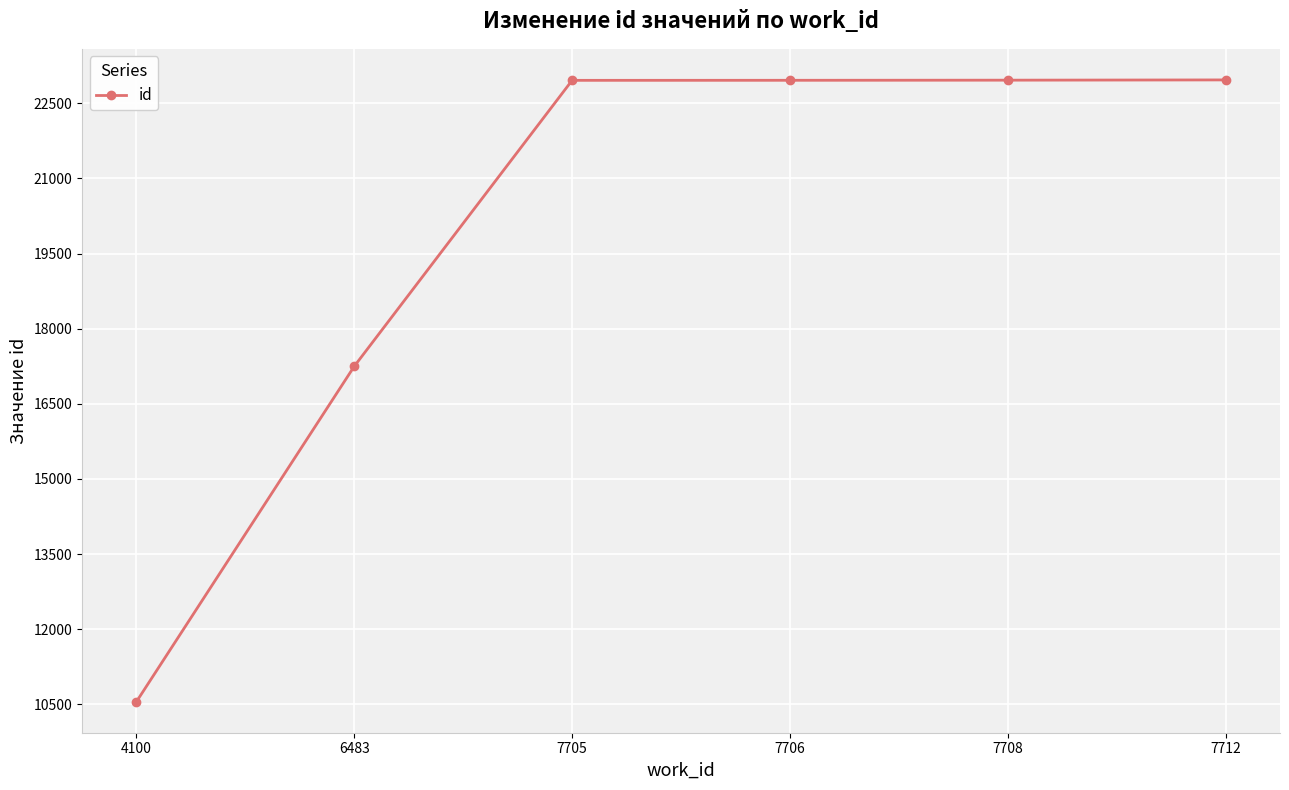

Approximately how many times larger is the value at 7712 compared to 7708?

1.0